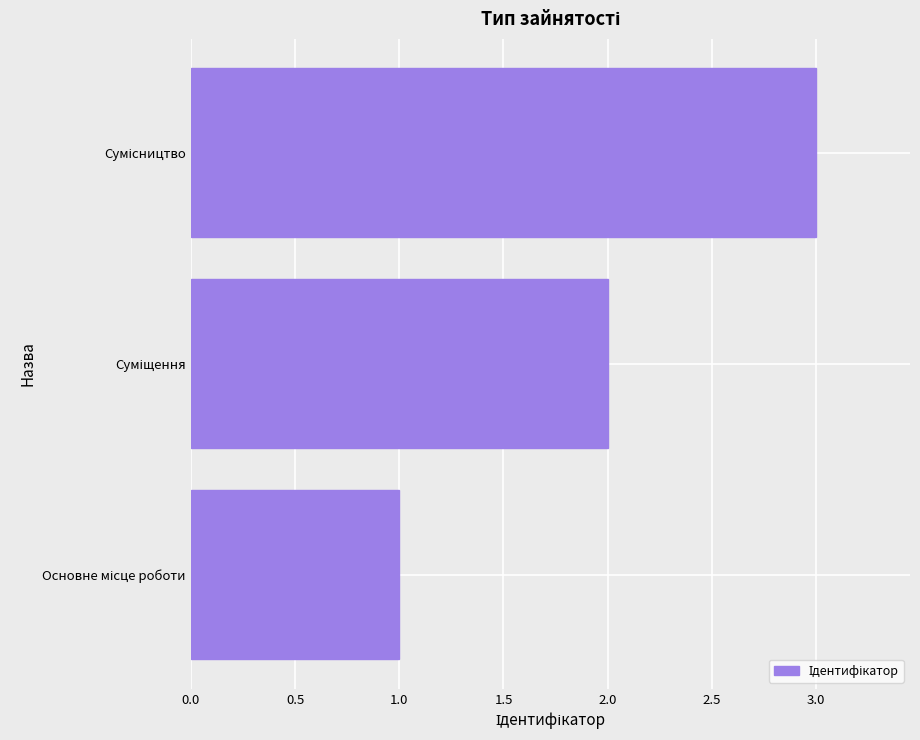

What is the greatest value displayed?

3